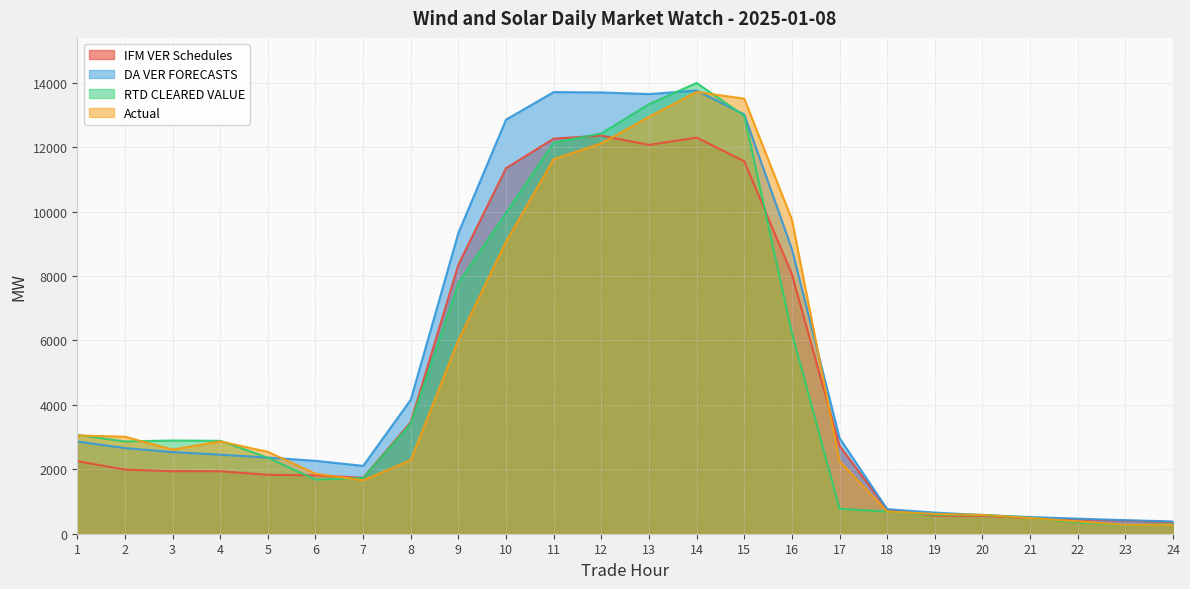

Rank the series by their maximum value, from highest to lowest.

RTD CLEARED VALUE, DA VER FORECASTS, Actual, IFM VER Schedules